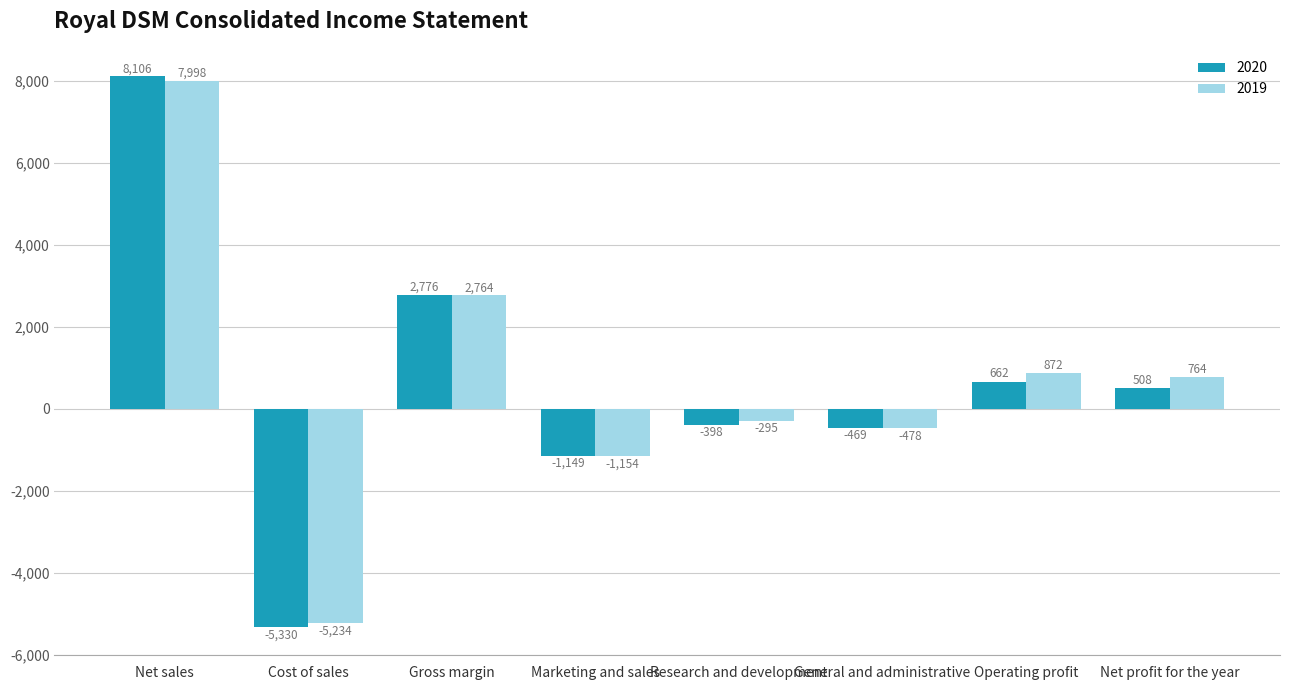

Rank the categories by 2020 value from highest to lowest.

Net sales, Gross margin, Operating profit, Net profit for the year, Research and development, General and administrative, Marketing and sales, Cost of sales